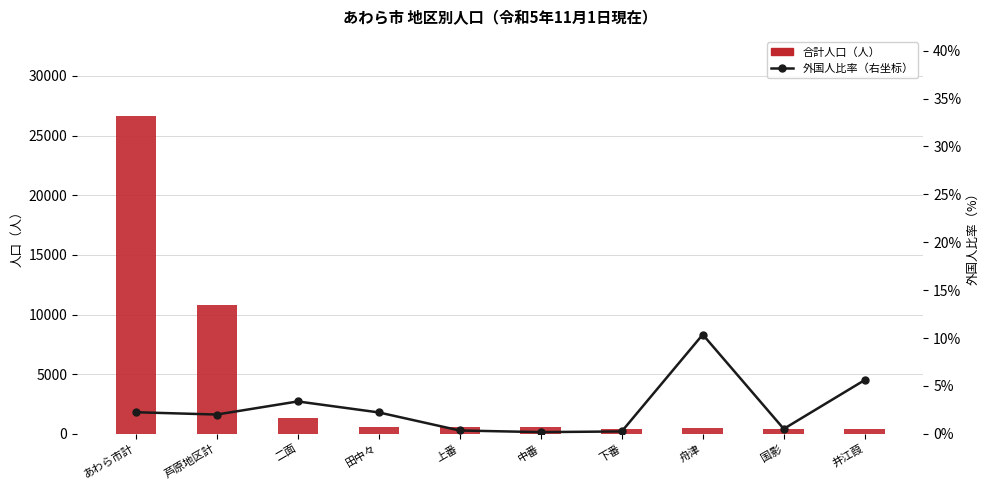

What are all the series names shown in the legend?

合計人口（人）, 外国人比率（右坐标）